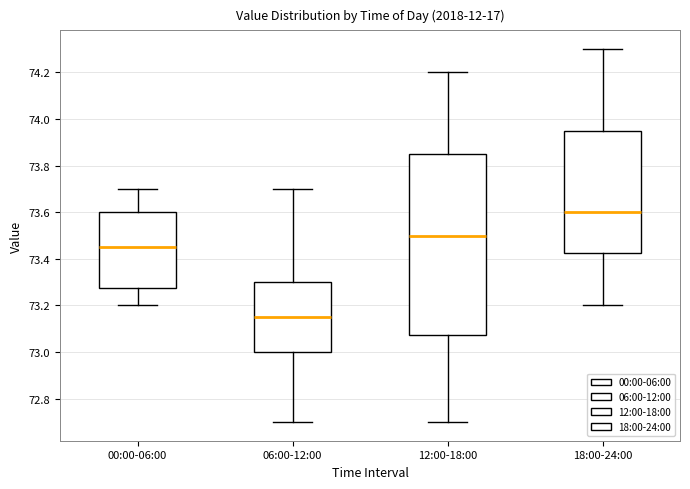

Which box is the tallest, from its lower edge to its upper edge?

12:00-18:00